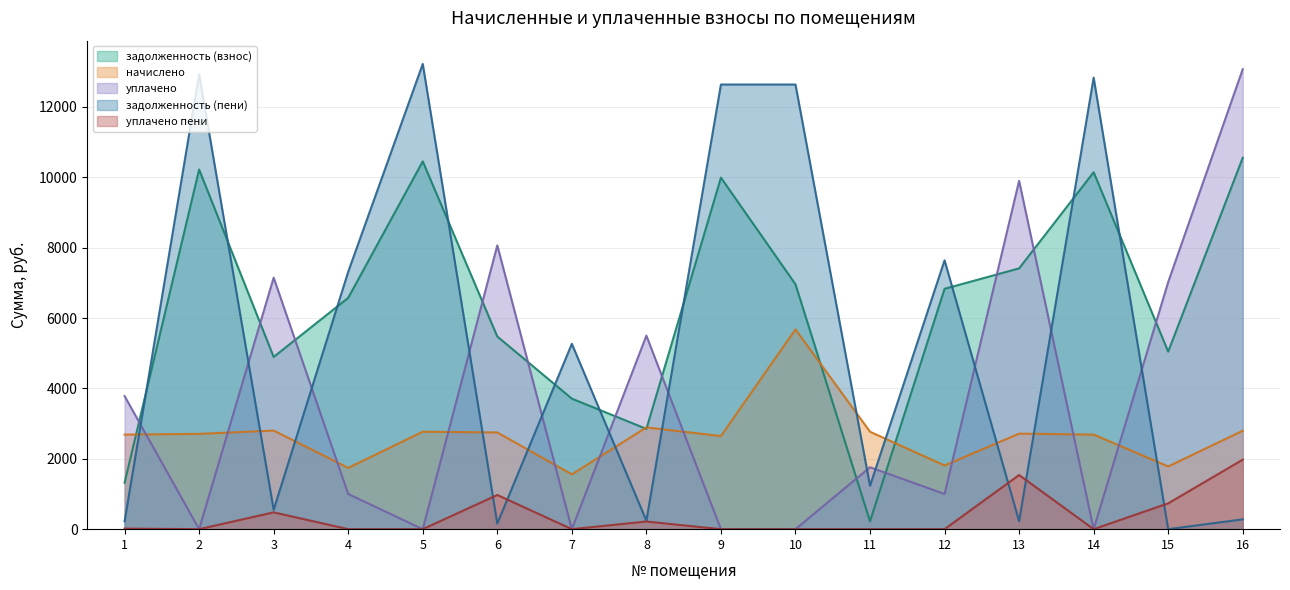

Where is уплачено пени nearest to the value 987?

6